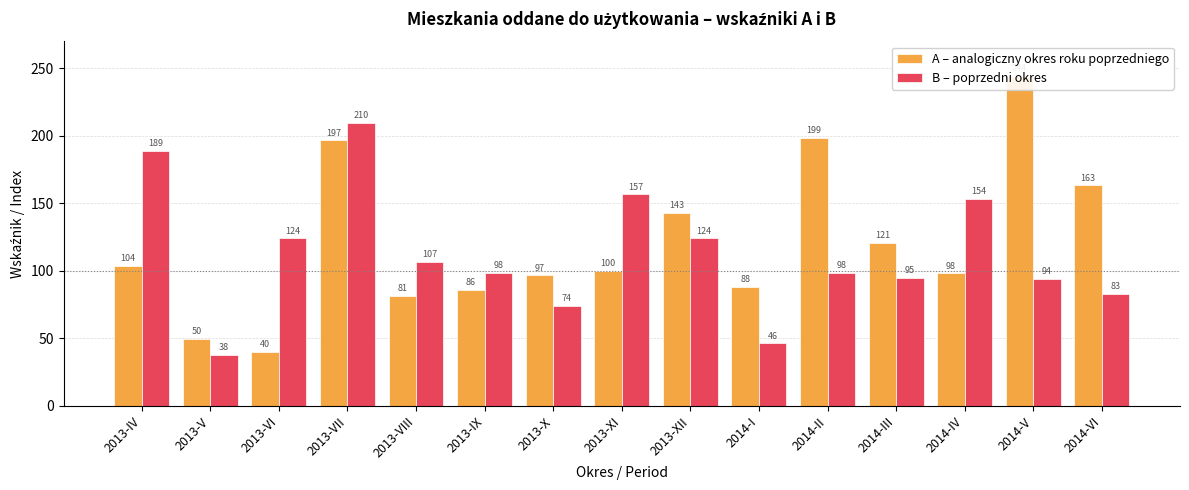

Which series changed the most between 2013-VI and 2014-II?

A – analogiczny okres roku poprzedniego